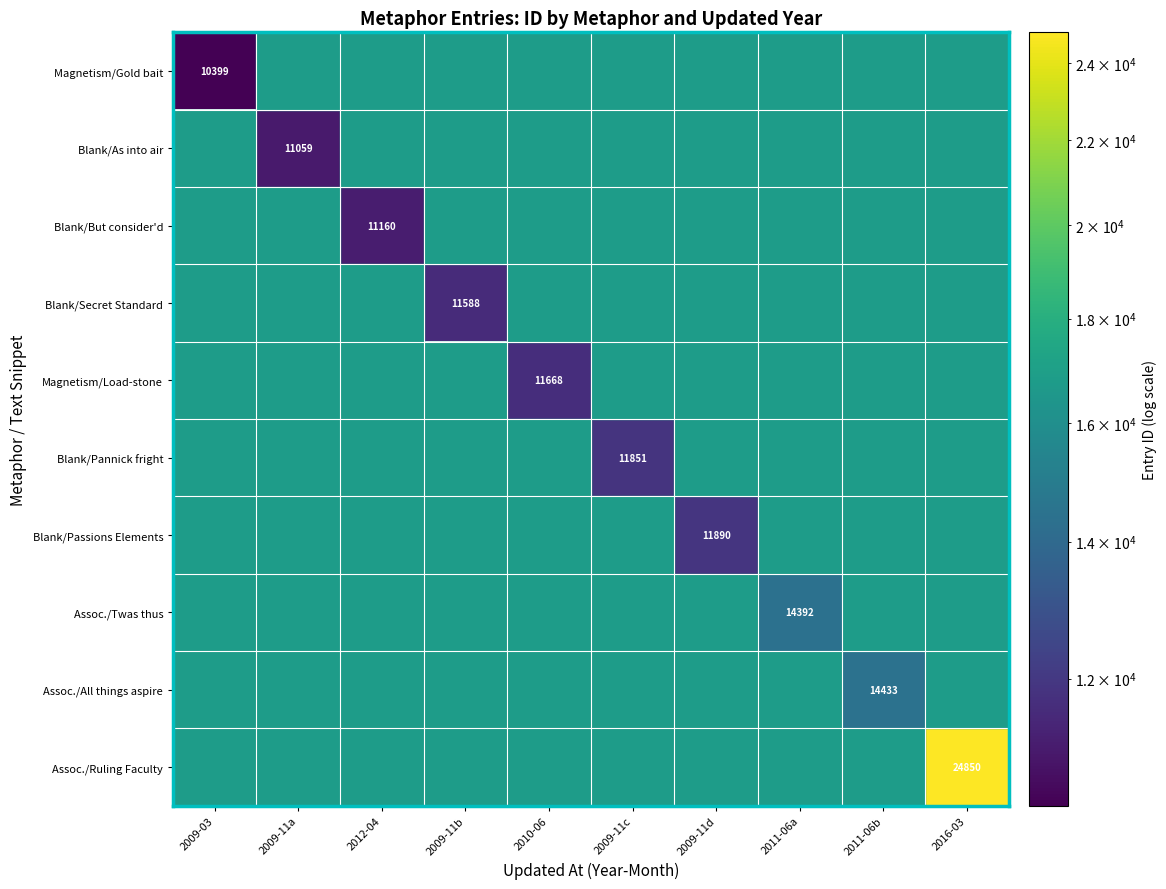

At which category does the chart reach its peak across all series?

2016-03